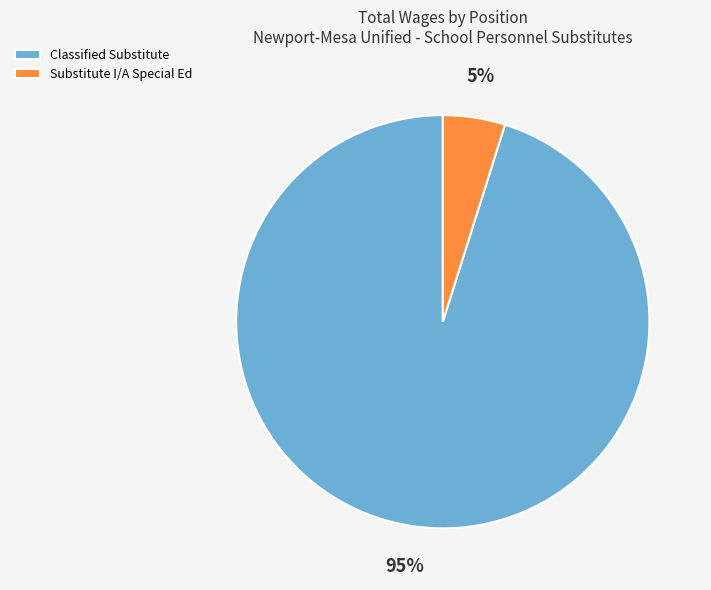

The Classified Substitute slice represents 88% of the pie. True or false?

False